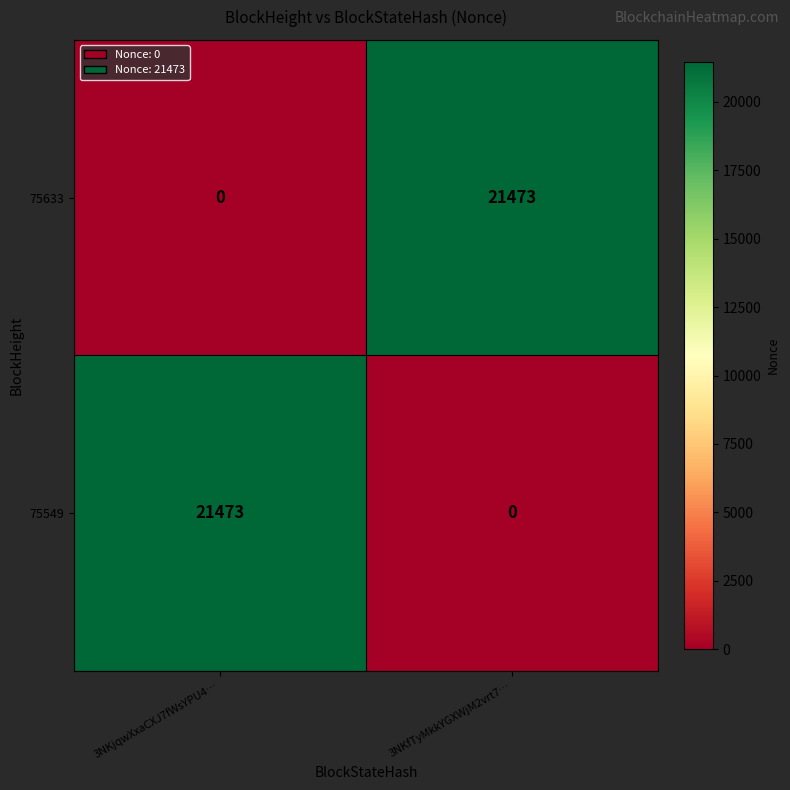

What is the total value across all series at 3NKjqwXxaCXJ7fWsYPU4…?

21473